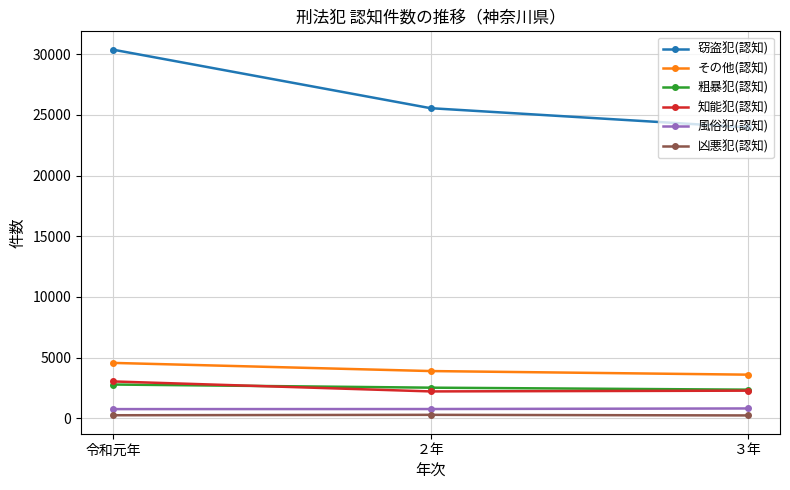

Between 令和元年 and ３年, which series saw the biggest shift?

窃盗犯(認知)